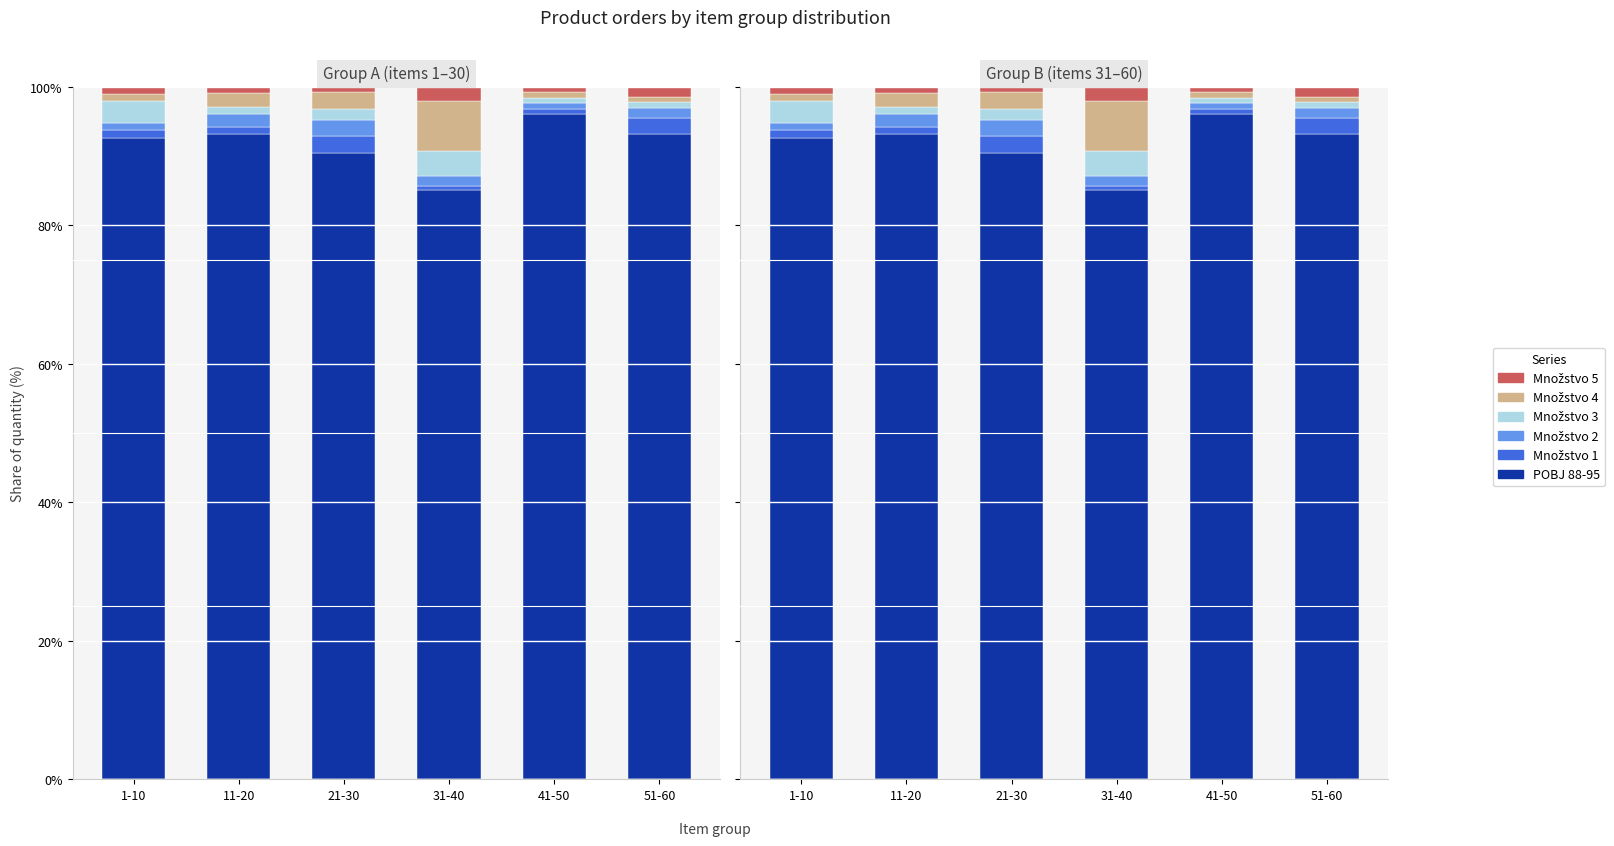

What is the average value of the POBJ 88-95 series?

91.7